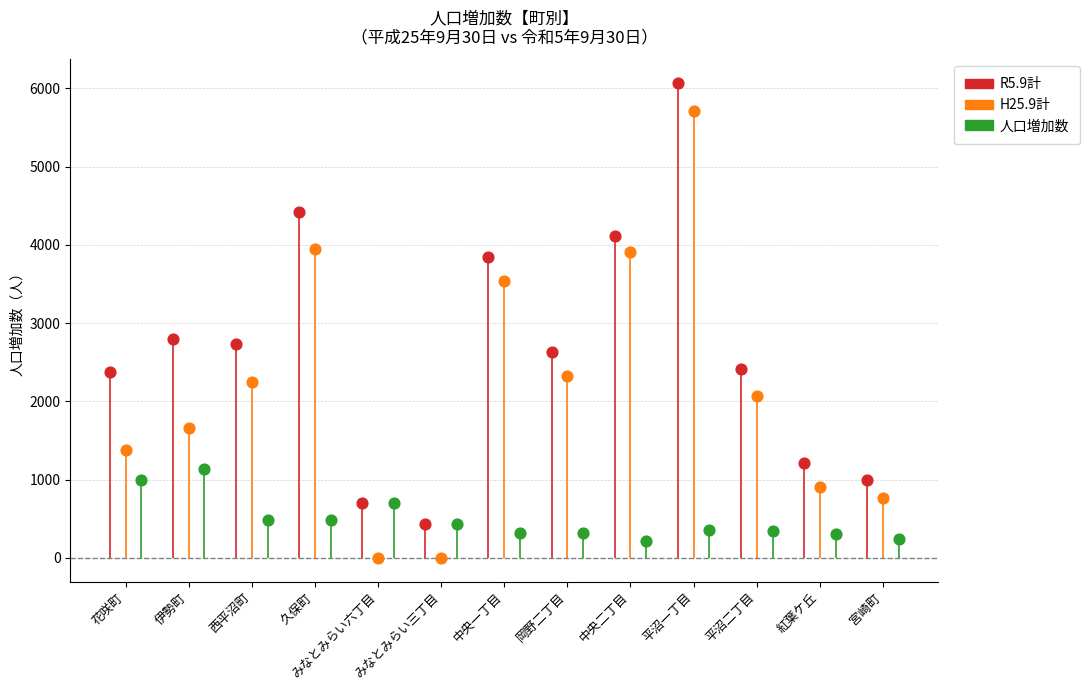

Which series reaches the maximum Y coordinate?

R5.9計